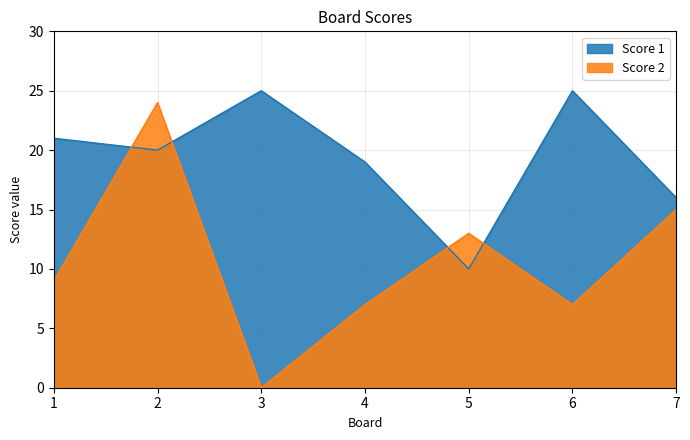

What is the difference between the highest and lowest values at 6?

18